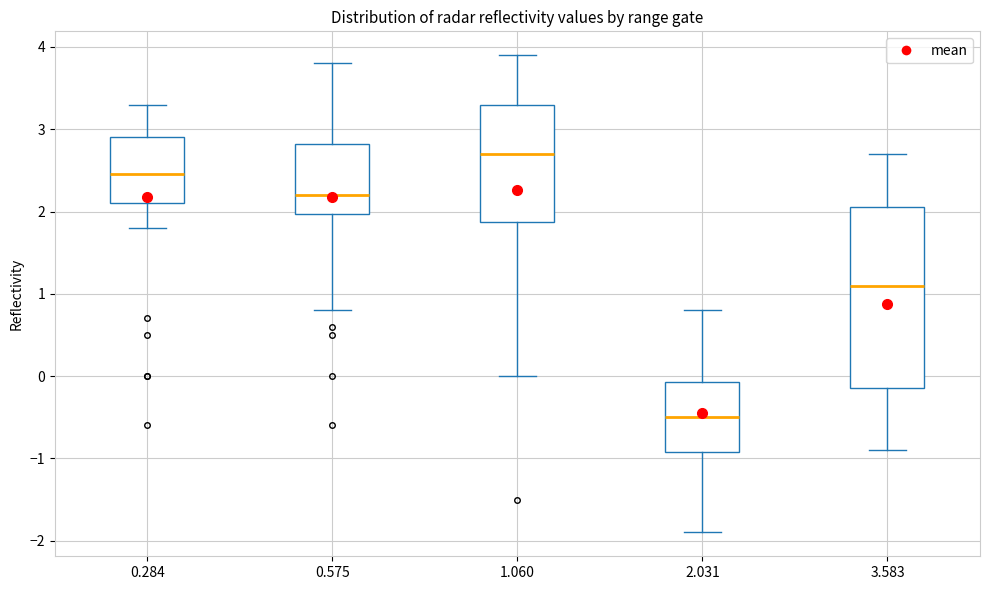

Comparing the boxes themselves (not the whiskers), which one is the tallest?

3.583